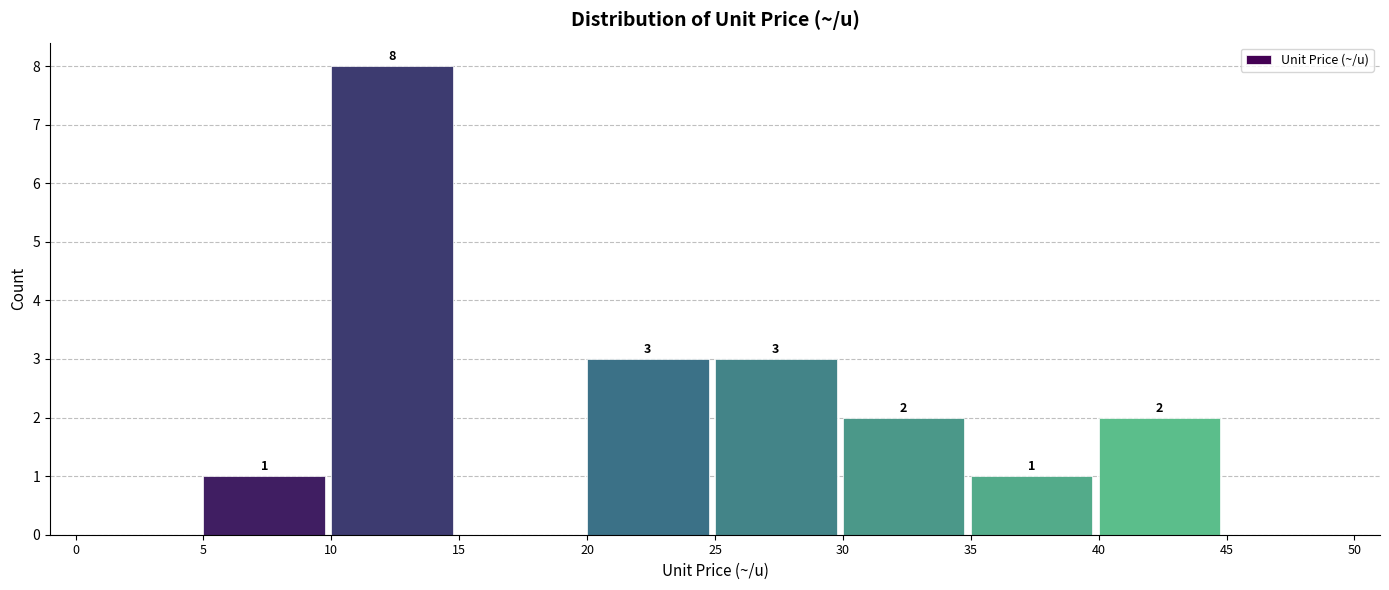

Over which range of the x-axis is the bar tallest?

10 to 15